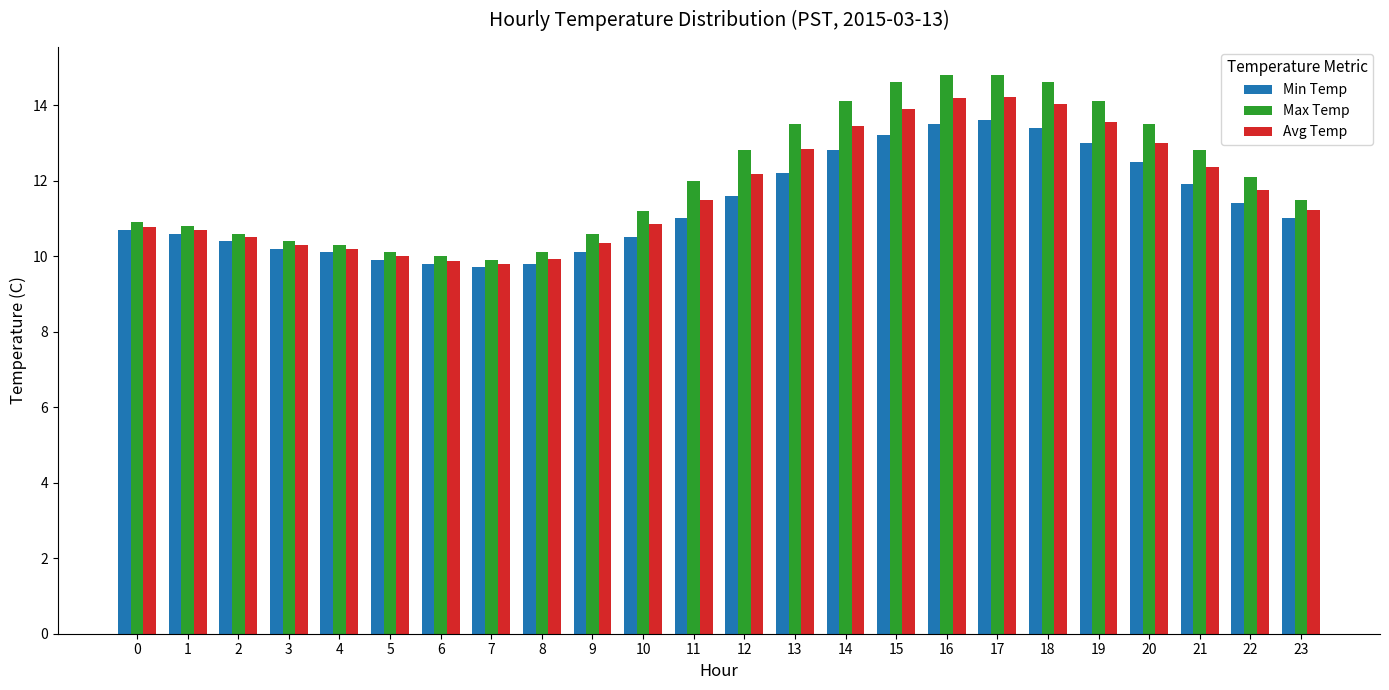

What are all the series names shown in the legend?

Min Temp, Max Temp, Avg Temp